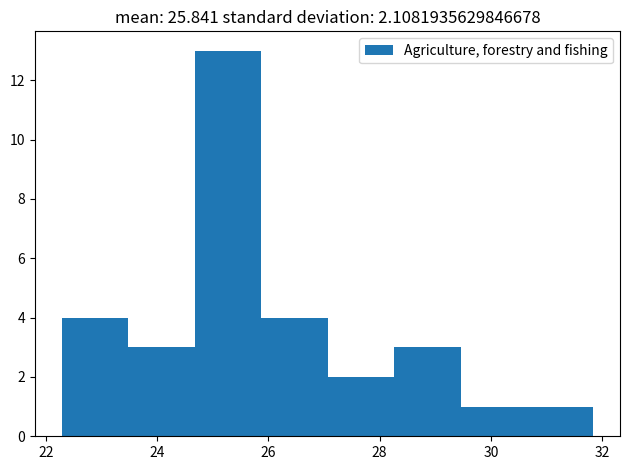

Which range on the x-axis has the tallest bar?

24.6 to 25.8